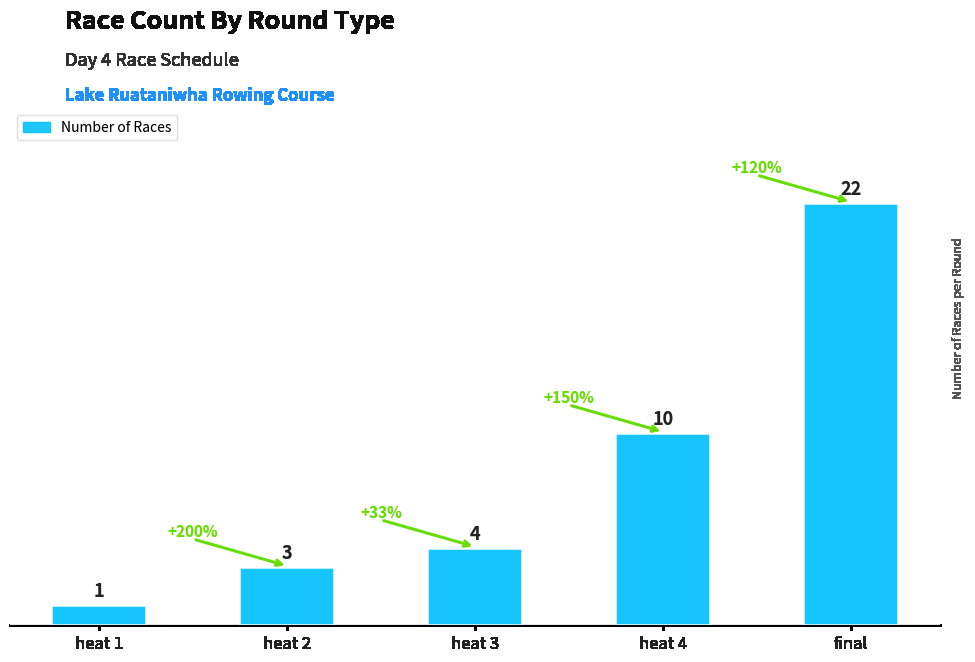

What is the greatest value displayed?

22